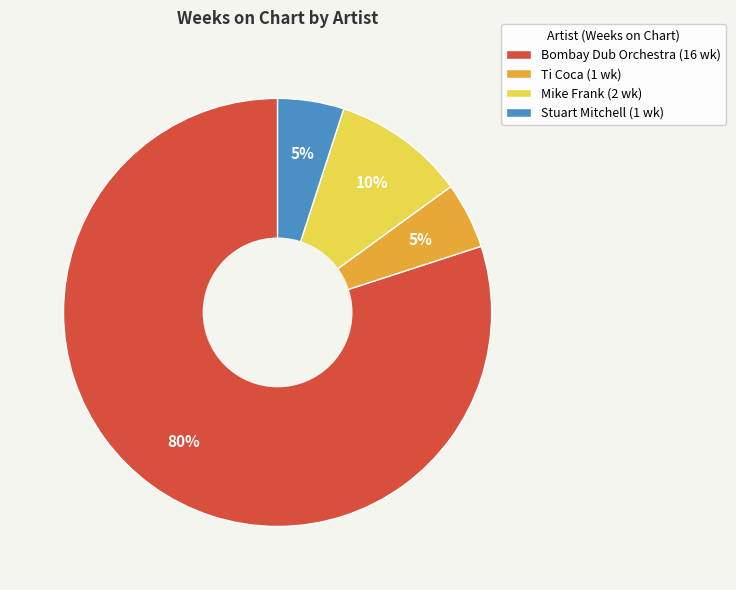

Is it true that Ti Coca is 1% of the pie?

False